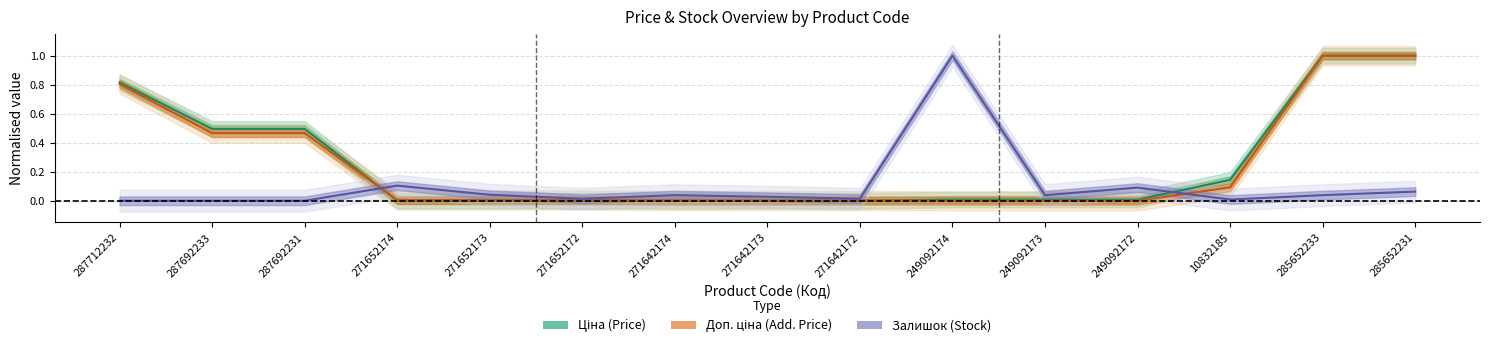

How many lines are shown in the chart?

3